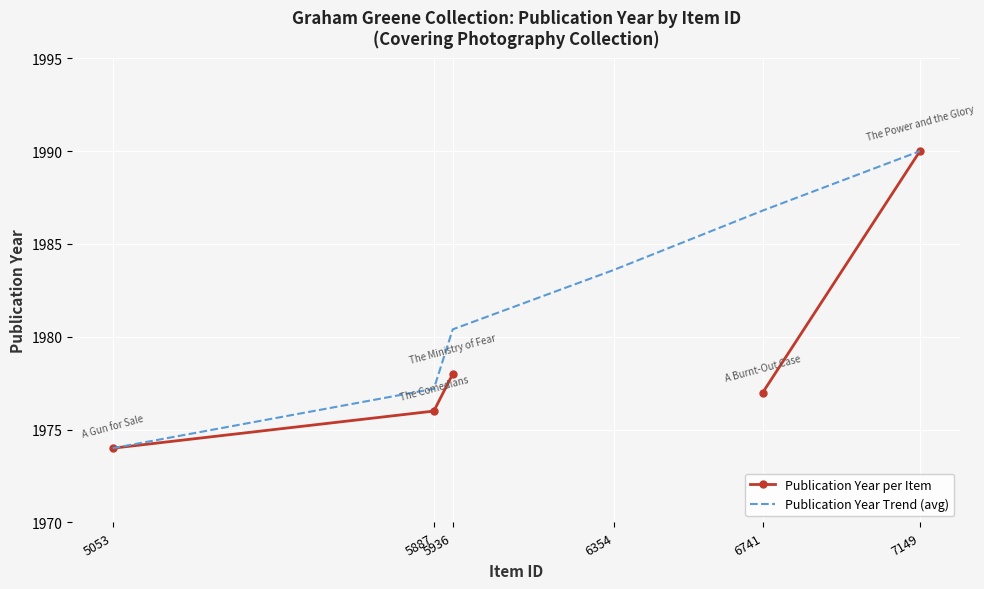

What is the minimum value for Publication Year Trend (avg)?

1974.0